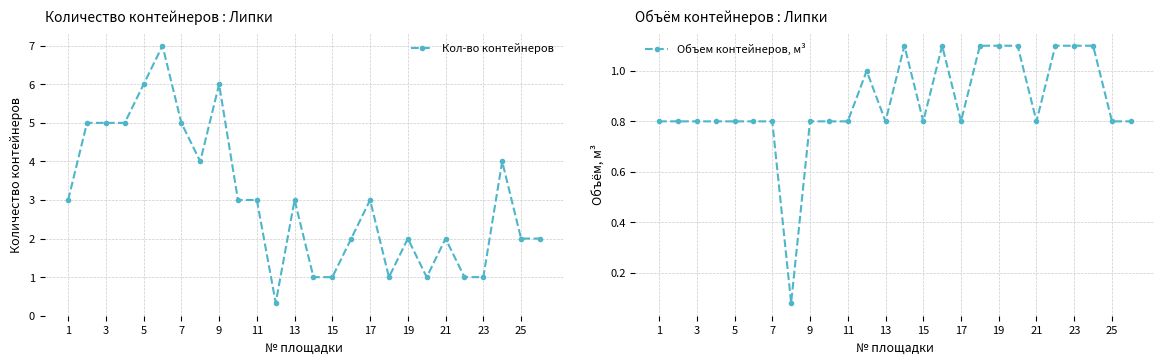

True or false: Объем контейнеров, м³ has more than 0 interior local peaks.

True